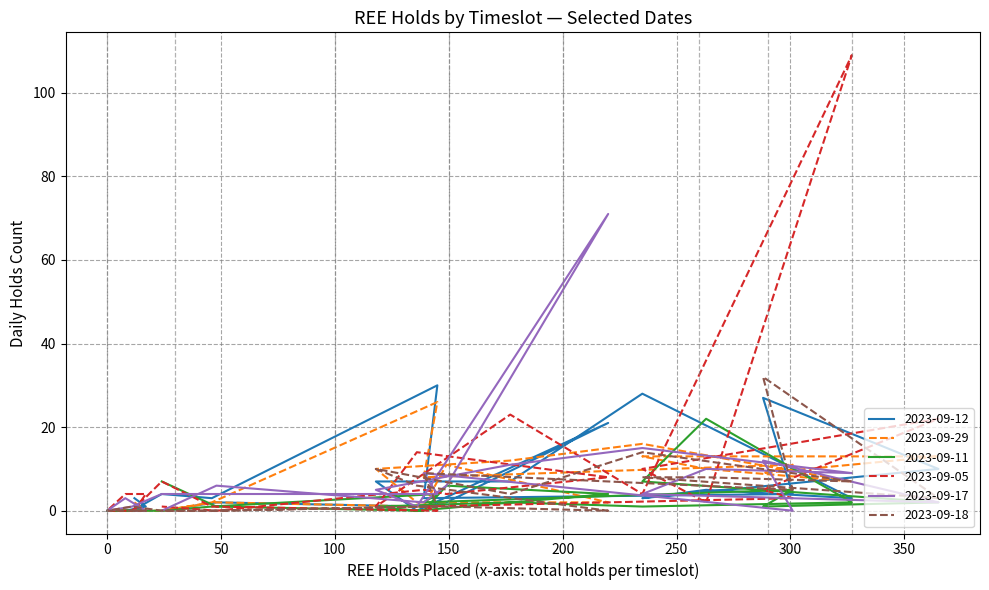

Reading left to right, what are all the values shown in this chart?

2023-09-12: 3	1	0	0	0	4	3	30	3	4	27	10	3	5	3	28	7	7	0	21	2	1	2	0
2023-09-29: 2	0	0	0	0	0	2	26	8	11	9	13	13	10	7	16	12	10	2	2	11	1	2	0
2023-09-11: 0	0	0	0	0	0	1	4	2	5	1	2	7	22	2	1	2	1	0	4	6	0	1	7
2023-09-05: 0	4	4	0	0	7	1	0	1	3	5	22	10	2	109	4	23	1	14	8	4	5	0	1
2023-09-17: 0	0	3	0	1	4	4	4	9	0	12	2	4	10	9	15	11	5	1	71	6	2	6	0
2023-09-18: 0	0	0	0	1	0	0	1	9	5	32	3	8	8	7	14	4	10	6	0	1	1	0	0